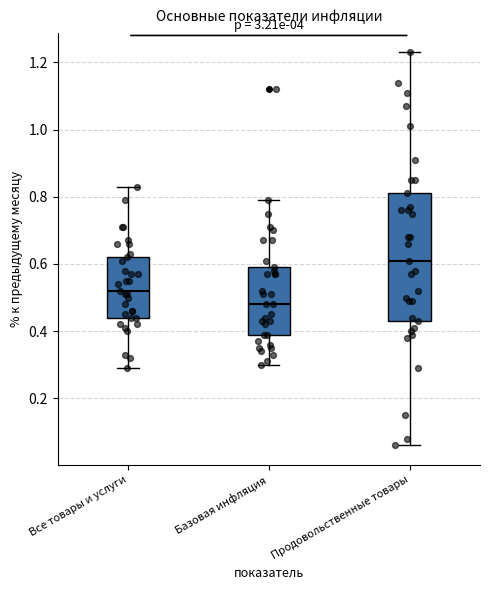

Which box has the lowest median line?

Базовая инфляция